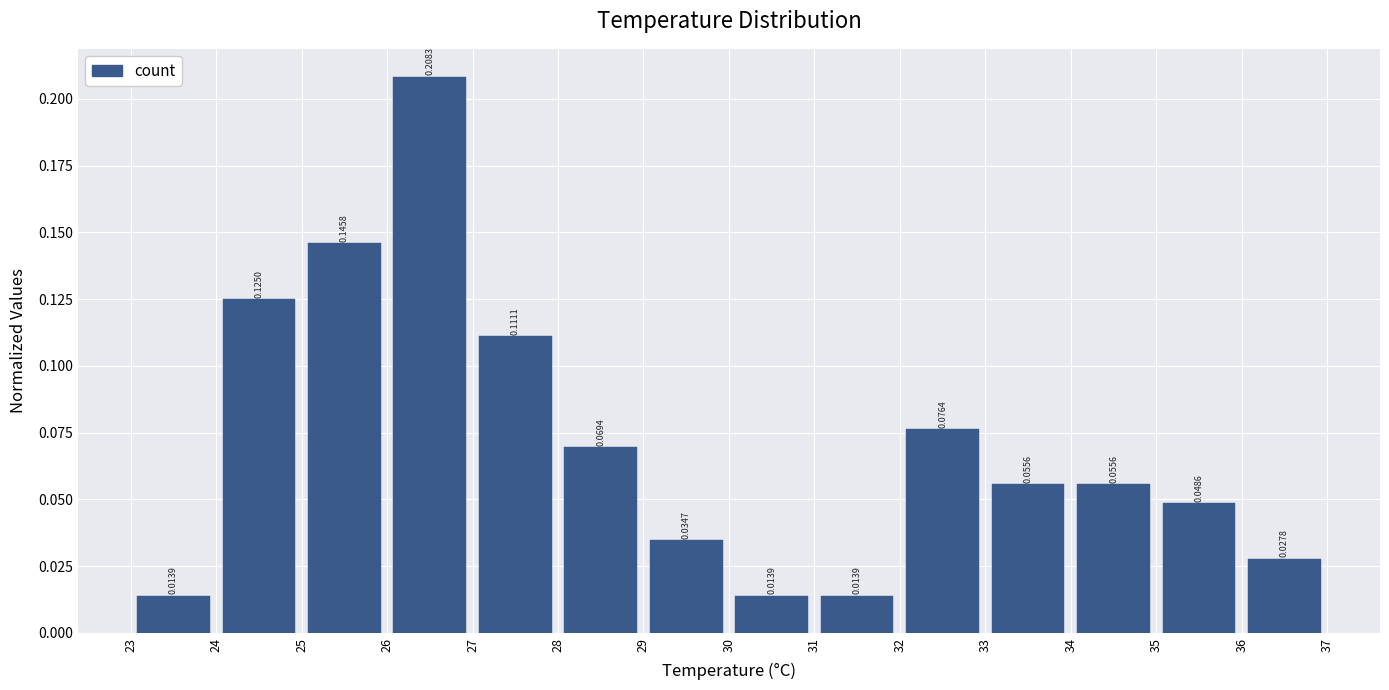

Over which range of the x-axis is the bar tallest?

26 to 27